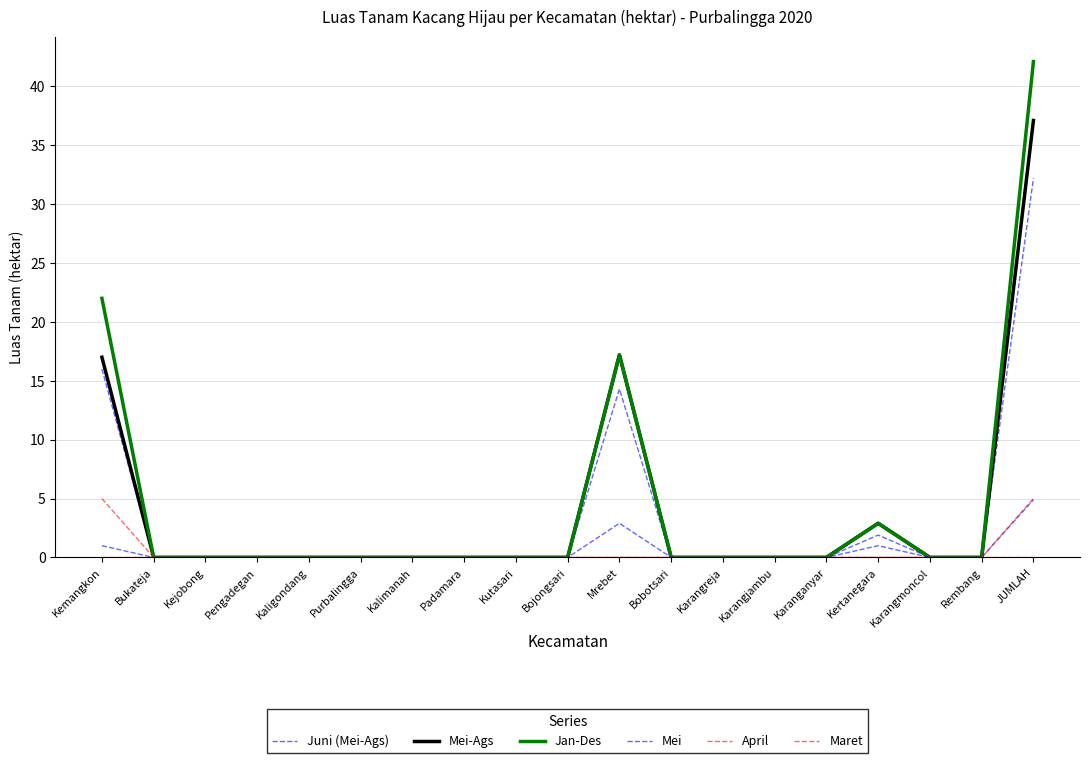

Does the chart display data point markers on the line(s)?

No